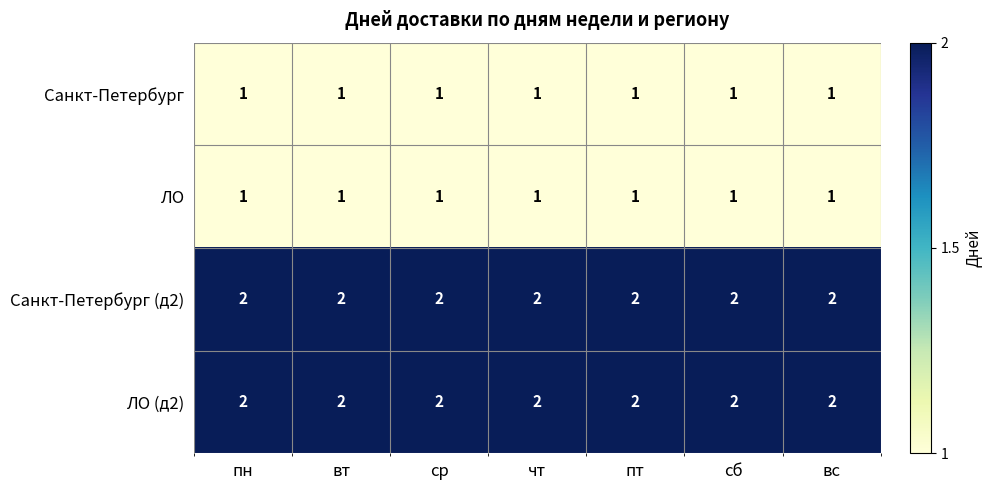

What is the total value across all series at сб?

6